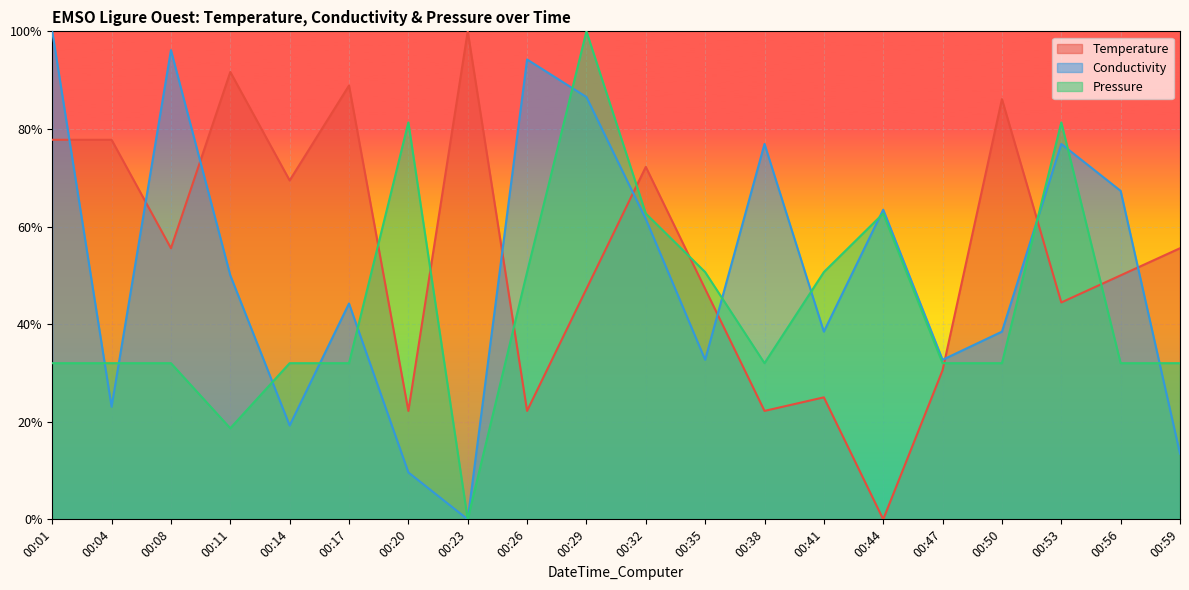

What is the spread (max minus min) of values at 00:29?

0.5